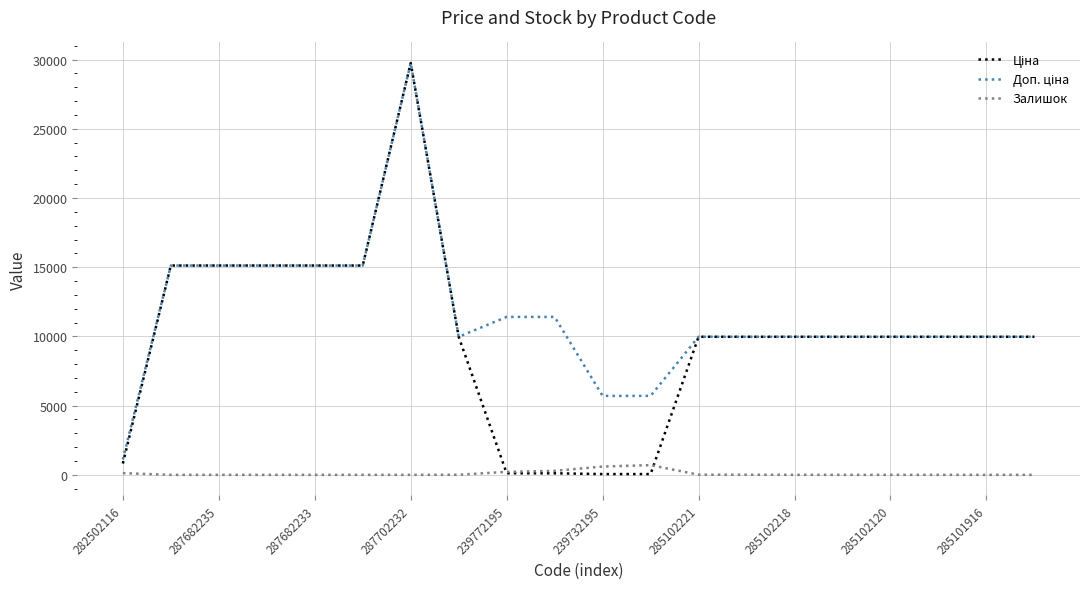

What is the highest value of the Залишок series?

702.0